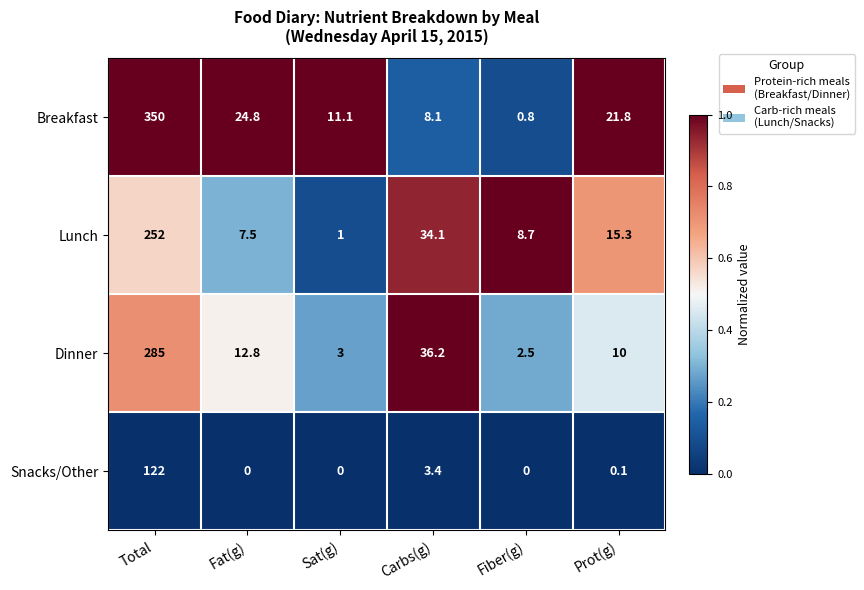

Reading left to right, what are all the values shown in this chart?

Breakfast: Total=350.0	Fat(g)=24.8	Sat(g)=11.1	Carbs(g)=8.1	Fiber(g)=0.8	Prot(g)=21.8
Lunch: Total=252.0	Fat(g)=7.5	Sat(g)=1.0	Carbs(g)=34.1	Fiber(g)=8.7	Prot(g)=15.3
Dinner: Total=285.0	Fat(g)=12.8	Sat(g)=3.0	Carbs(g)=36.2	Fiber(g)=2.5	Prot(g)=10.0
Snacks/Other: Total=122.0	Fat(g)=0.0	Sat(g)=0.0	Carbs(g)=3.4	Fiber(g)=0.0	Prot(g)=0.1